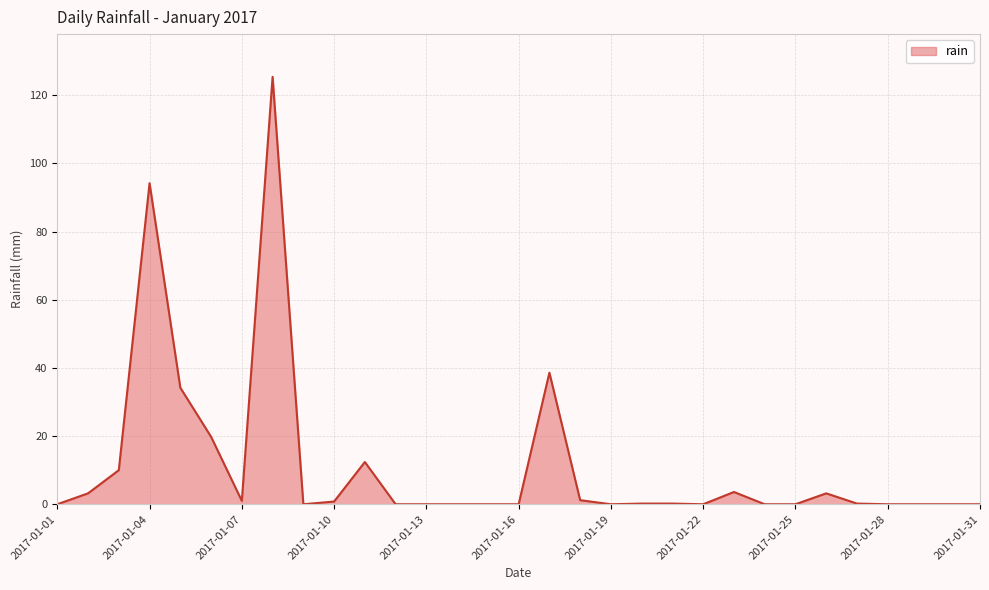

Is this an area chart (filled region under the line)?

Yes